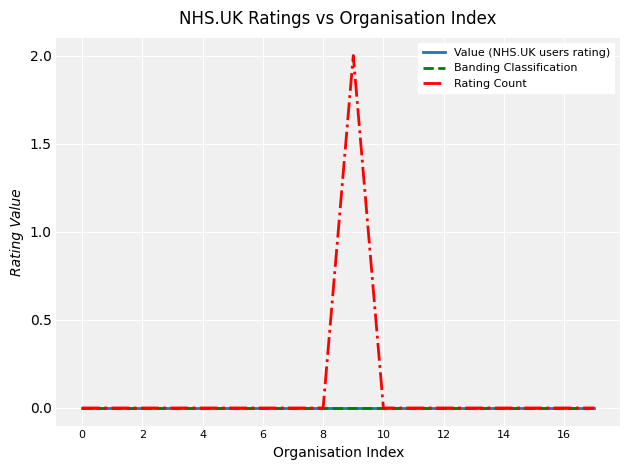

True or false: Value (NHS.UK users rating) and Rating Count cross at least once.

False